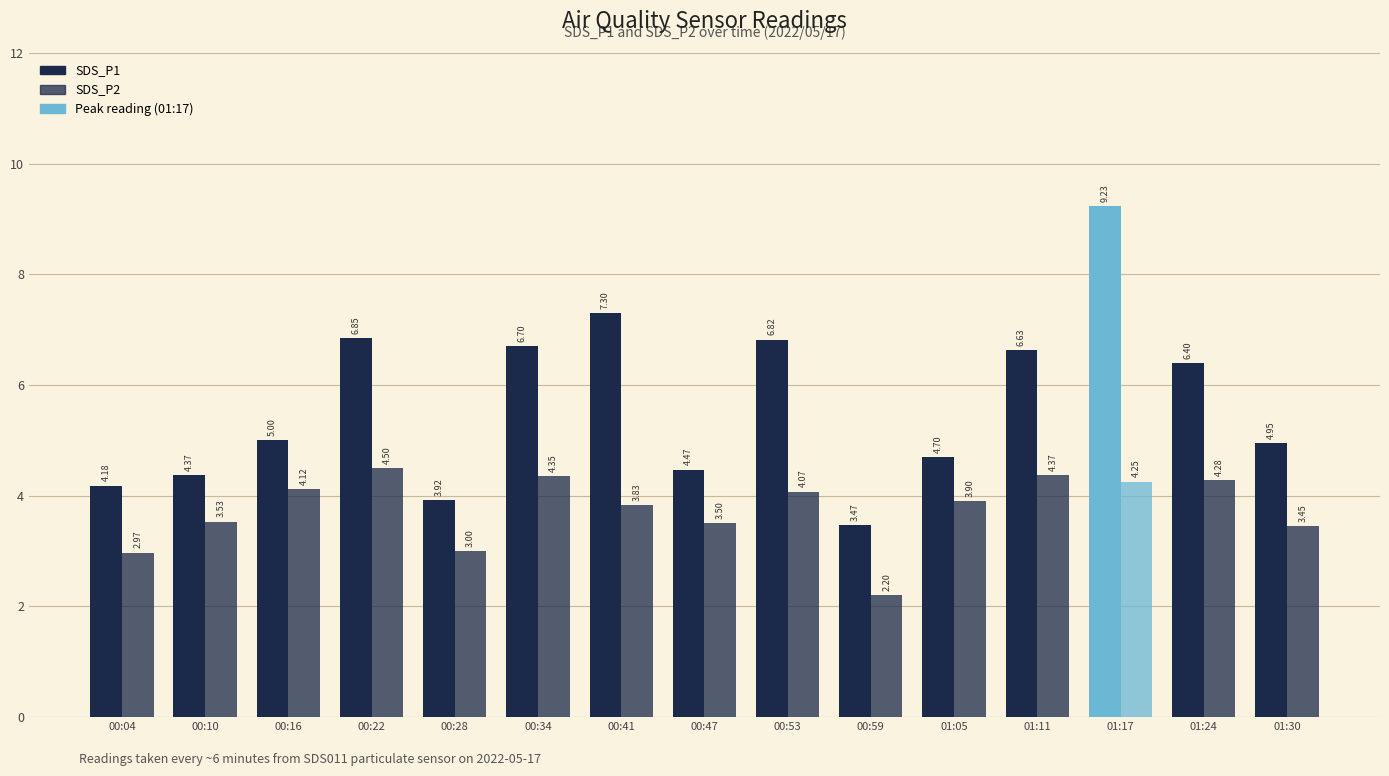

Rank the series at 00:10 from highest to lowest value.

SDS_P1, SDS_P2